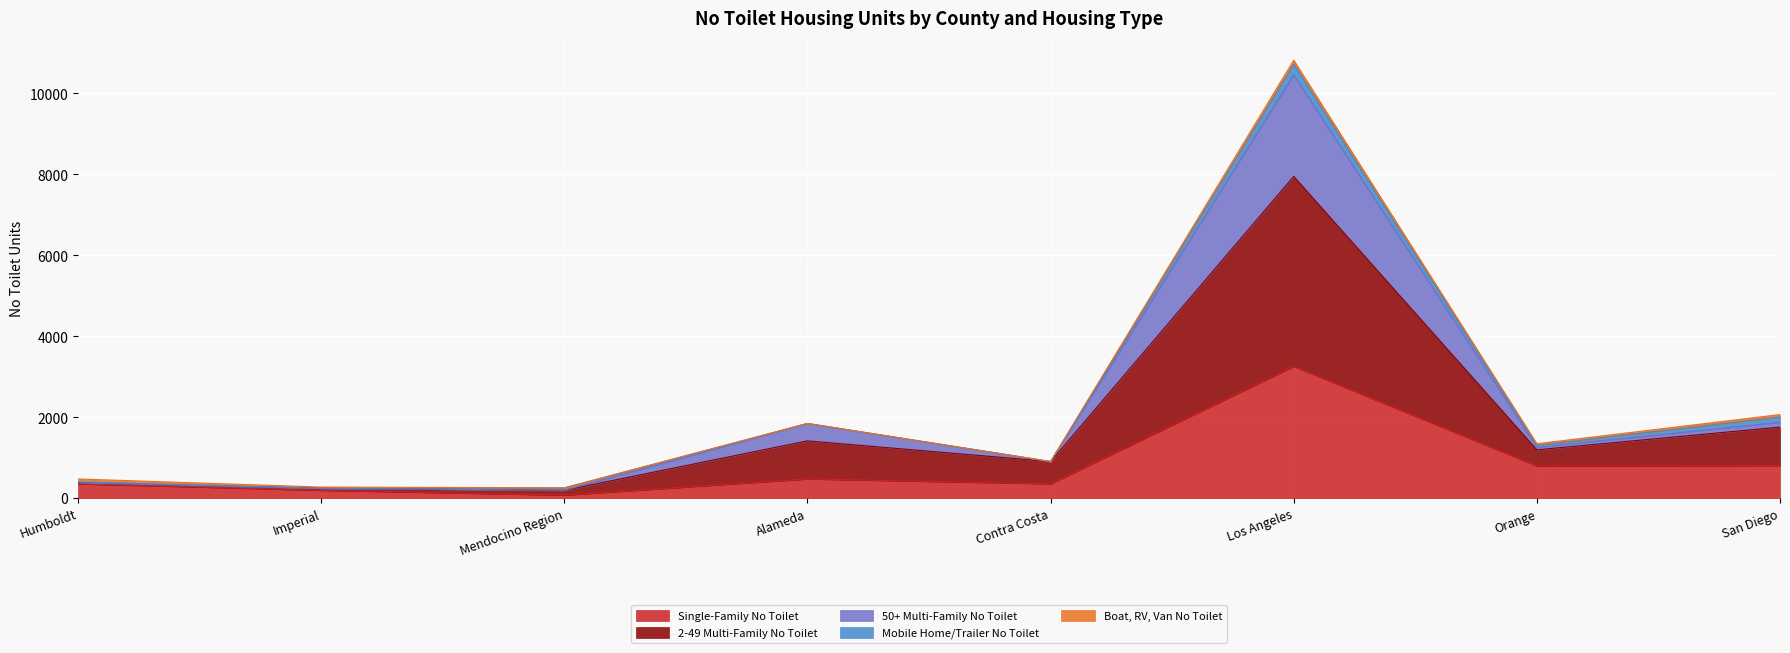

At which label does 50+ Multi-Family No Toilet reach its peak?

Los Angeles